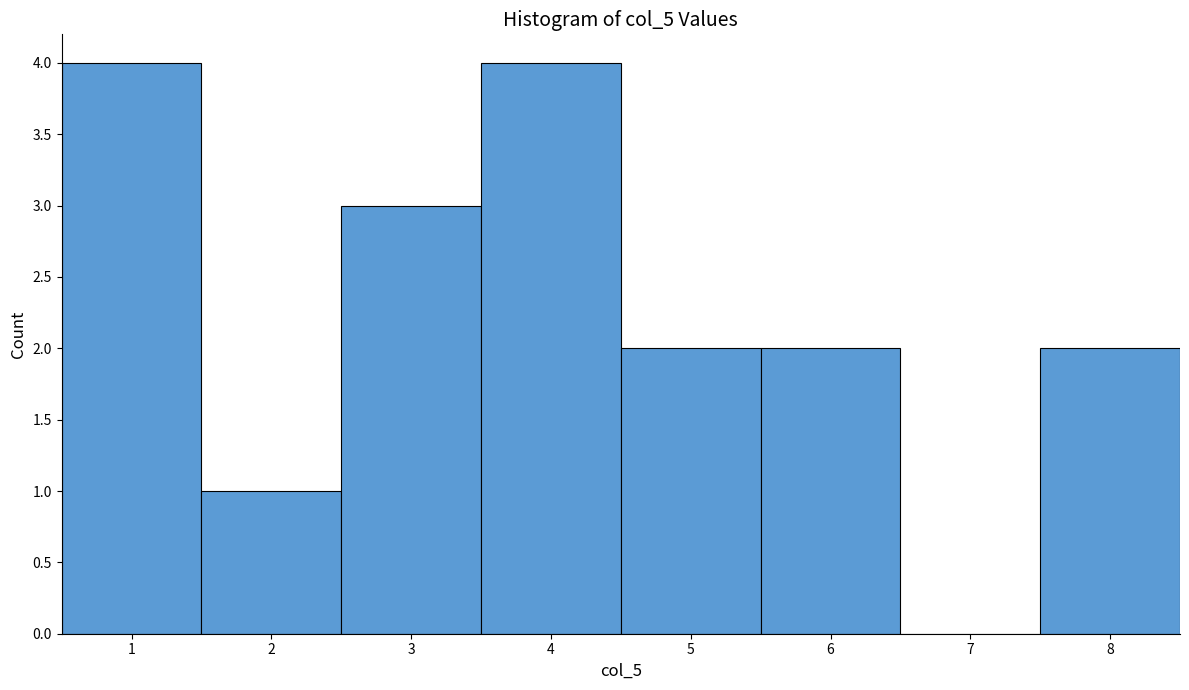

Reading left to right, list every bar in this chart as the range it spans on the x-axis followed by its height. The values are not printed on the chart, so give them approximately, as read against the axis.

0.5 to 1.5: 4
1.5 to 2.5: 1
2.5 to 3.5: 3
3.5 to 4.5: 4
4.5 to 5.5: 2
5.5 to 6.5: 2
6.5 to 7.5: 0
7.5 to 8.5: 2